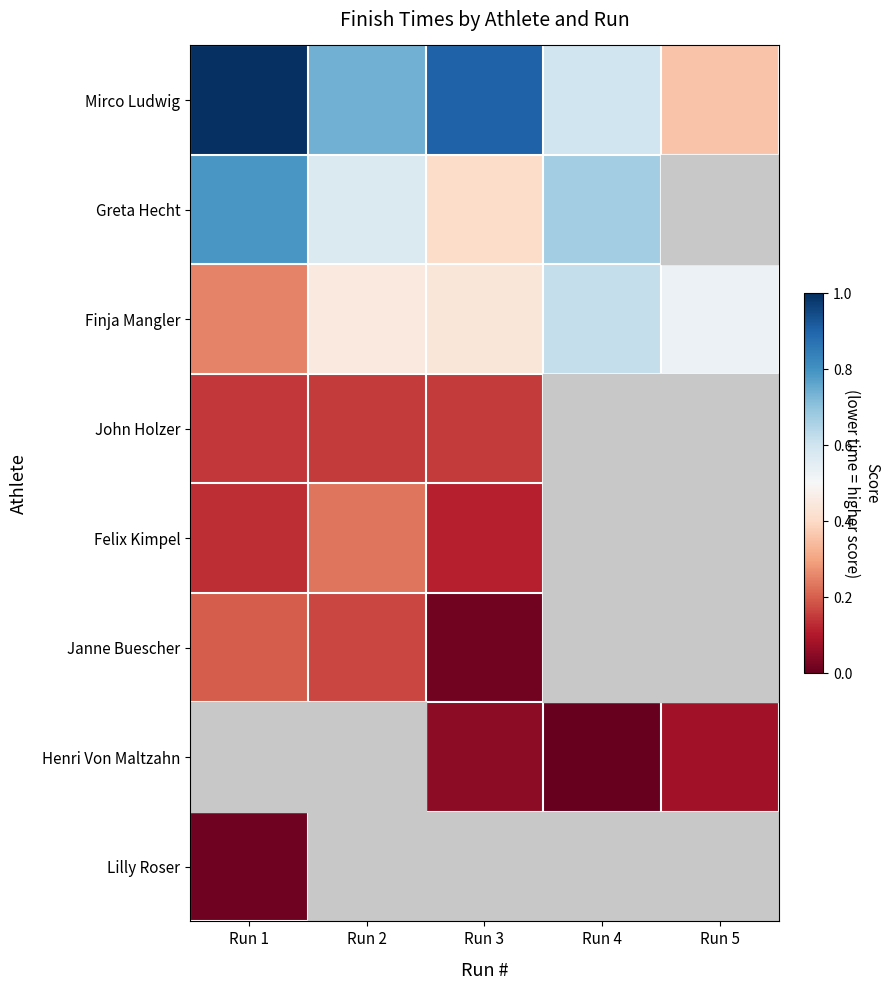

What is the greatest value displayed?

1.0